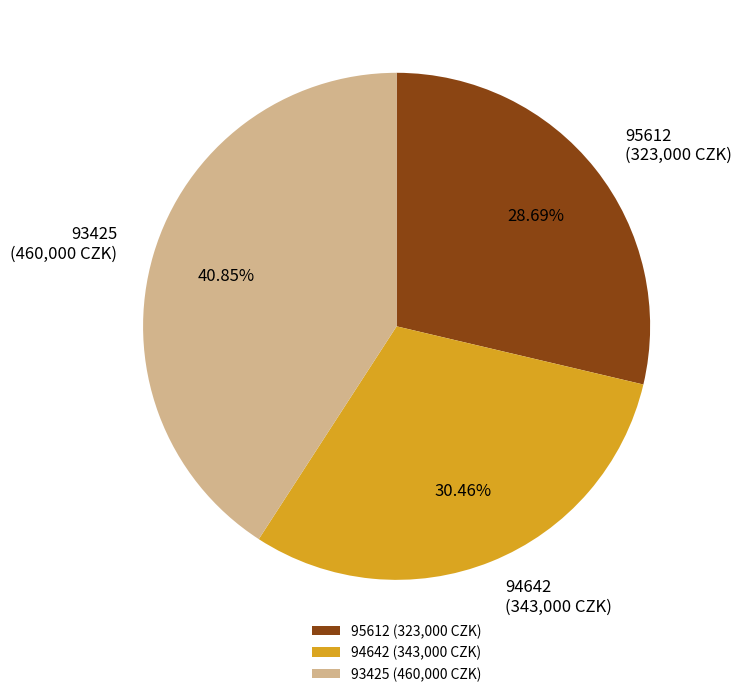

How many segments does this pie chart have?

3